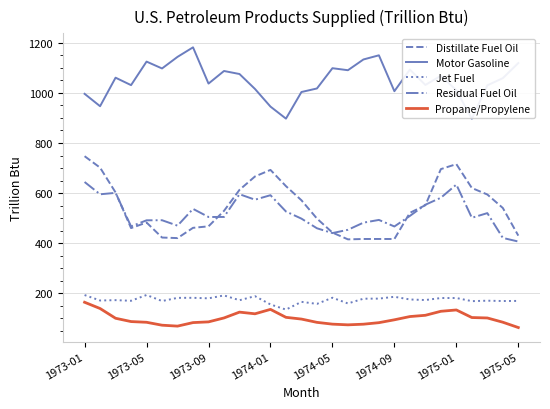

What is the smallest value displayed?

63.4